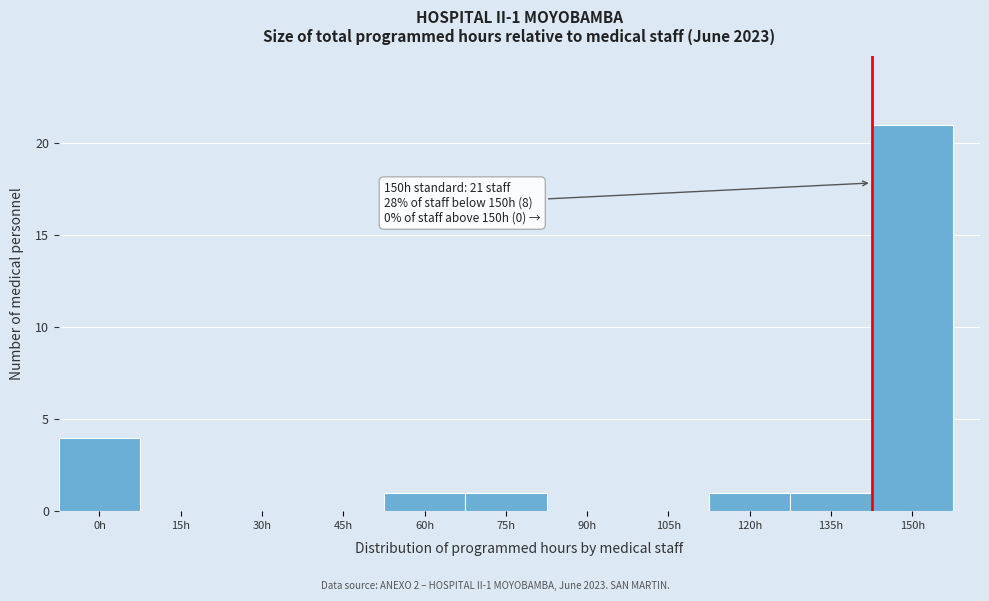

Reading left to right, extract all data points from this chart.

0h=4	15h=0	30h=0	45h=0	60h=1	75h=1	90h=0	105h=0	120h=1	135h=1	150h=21